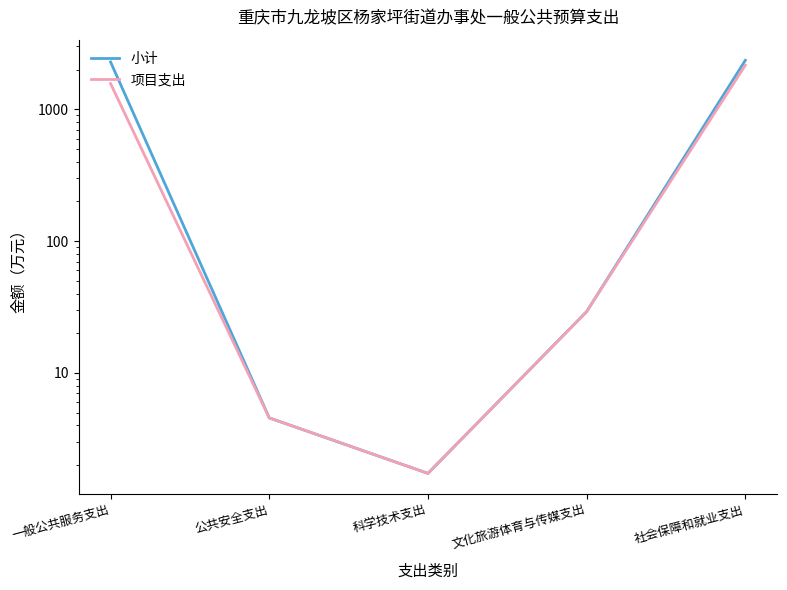

How many data points does each series have?

5